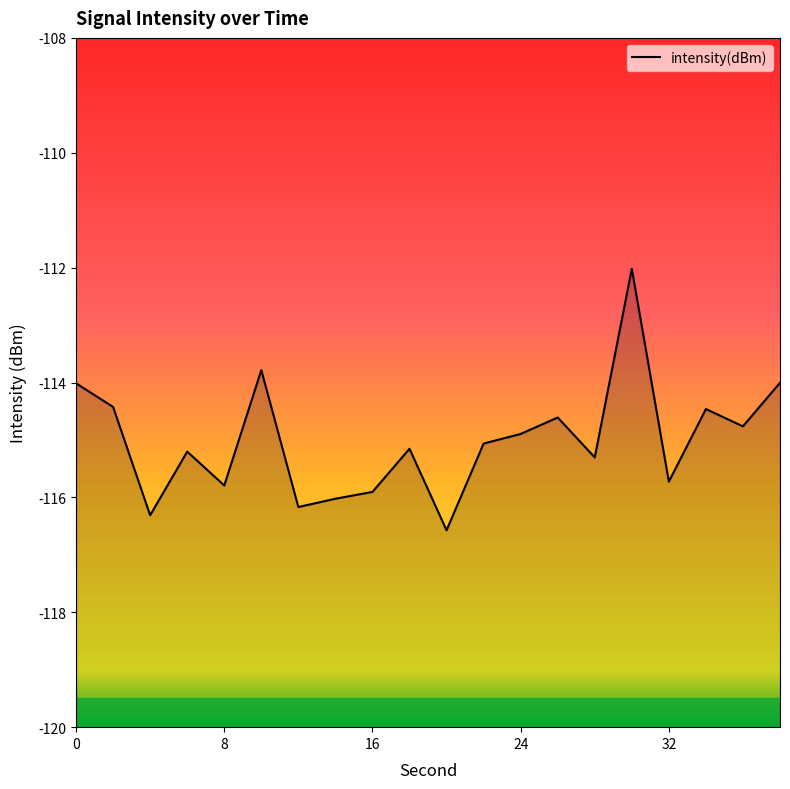

What is the difference between the values at 26 and 10?

0.8